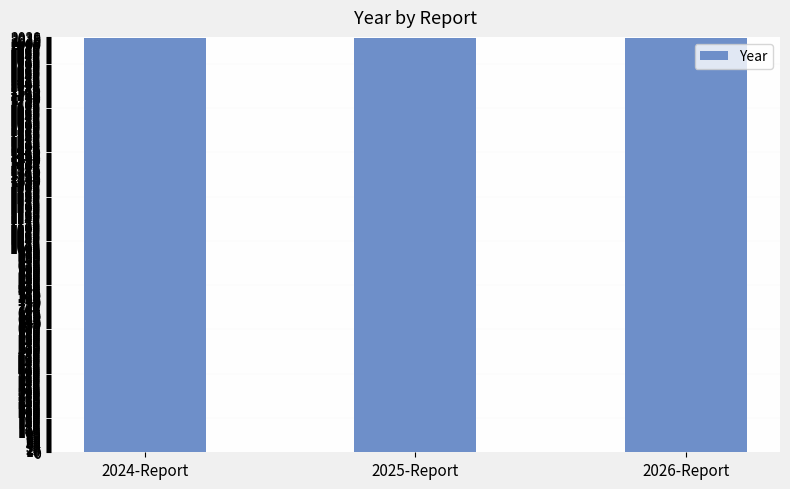

The chart shows a value of 2868 at 2025-Report. True or false?

False